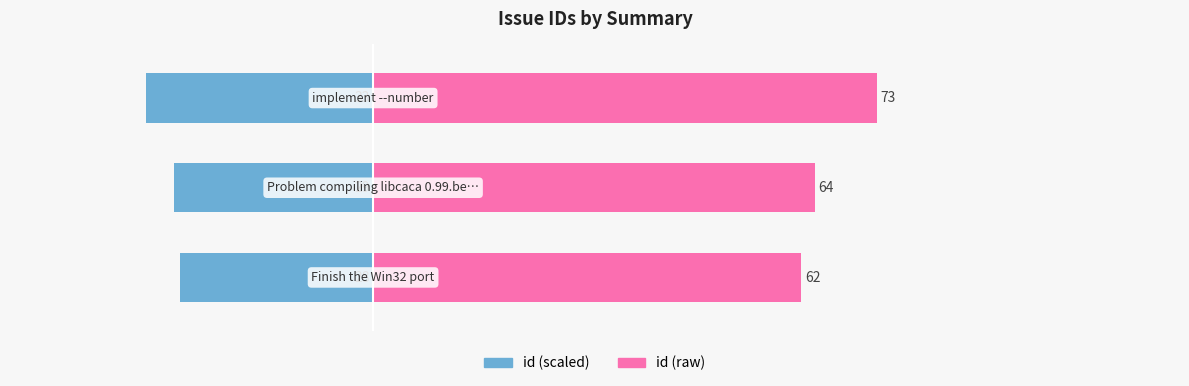

True or false: id (right) has a value of 89.8 at 1.

False